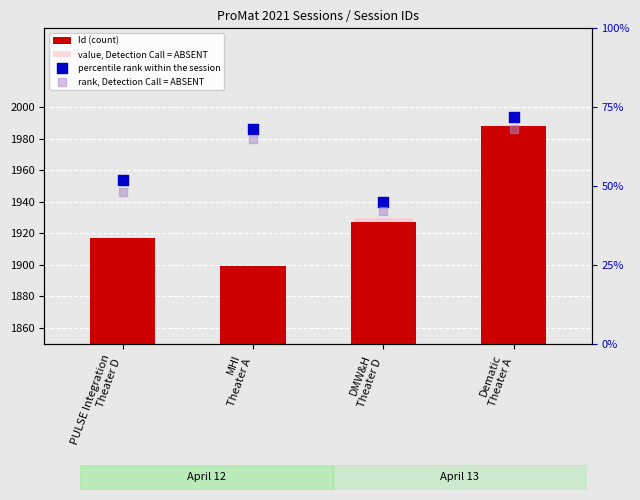

What are all the series names shown in the legend?

Id (count), value, Detection Call = ABSENT, percentile rank within the session, rank, Detection Call = ABSENT